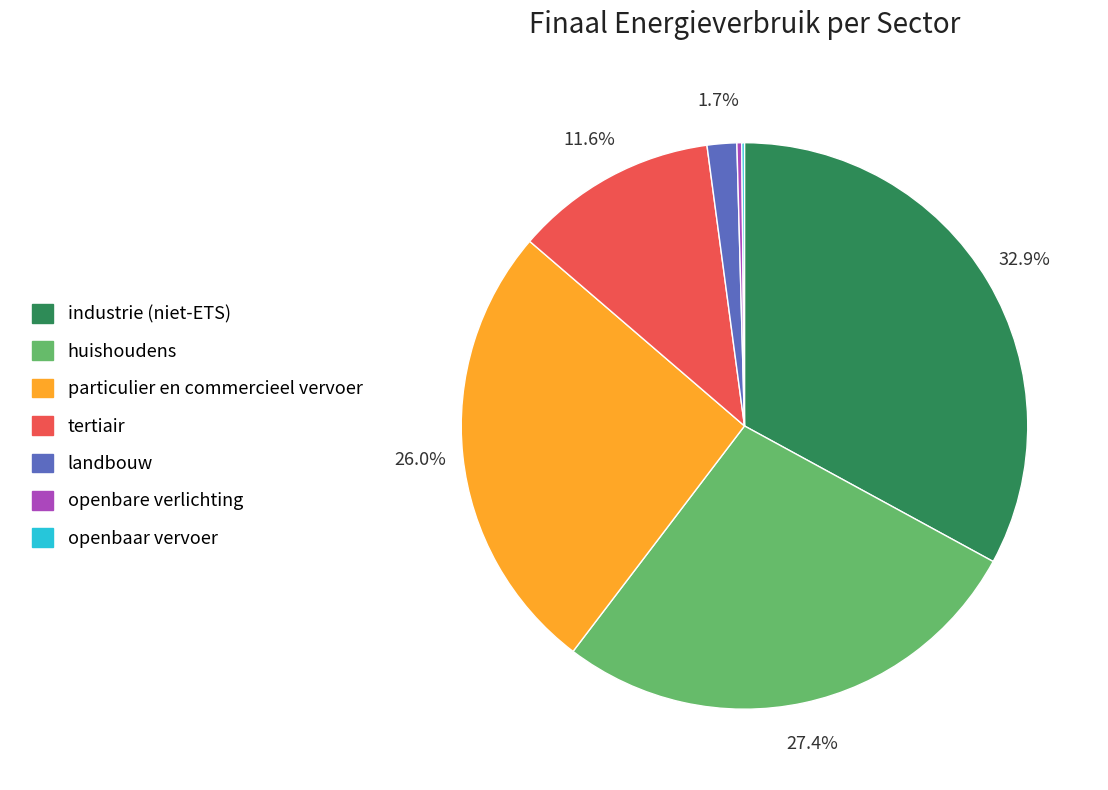

To the nearest percent, what is the average slice percentage?

14%